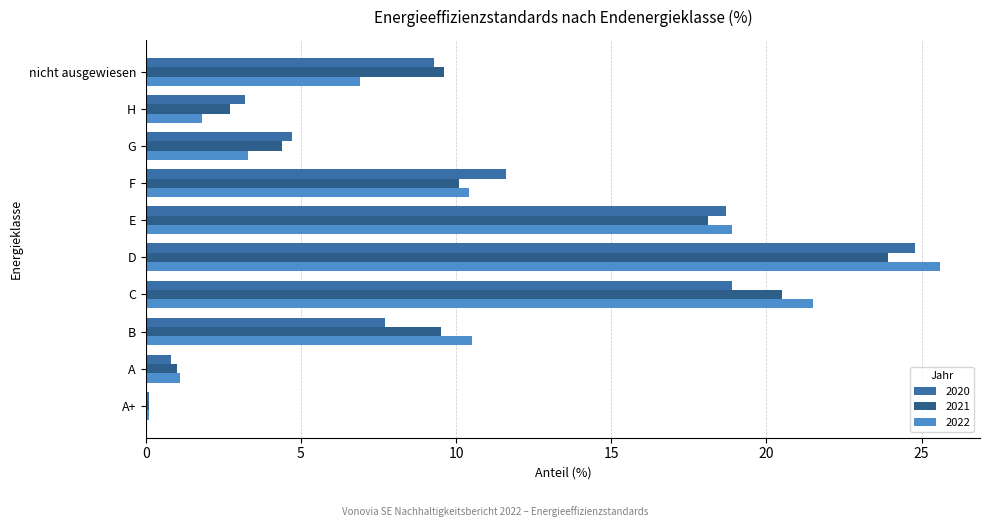

How many data points does each series have?

10